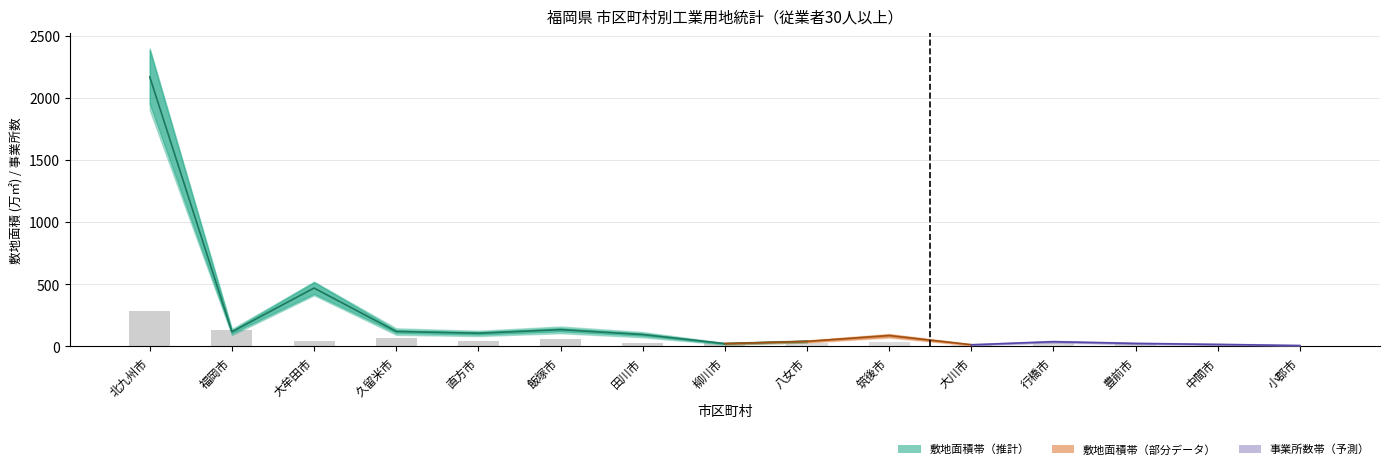

Which series has the largest range (max minus min)?

敷地面積(万㎡)